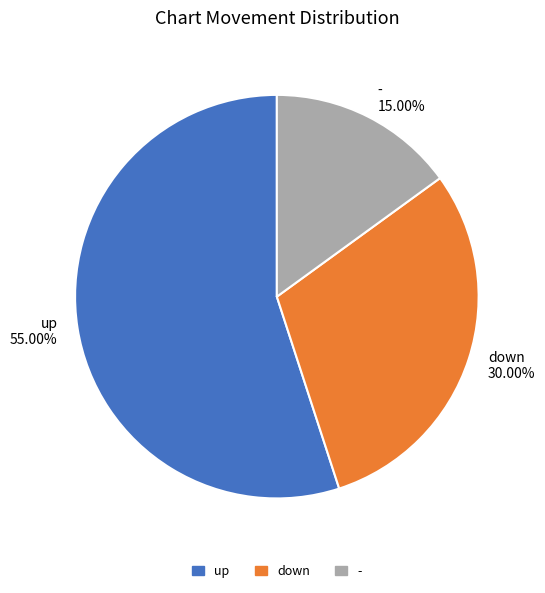

How many segments does this pie chart have?

3